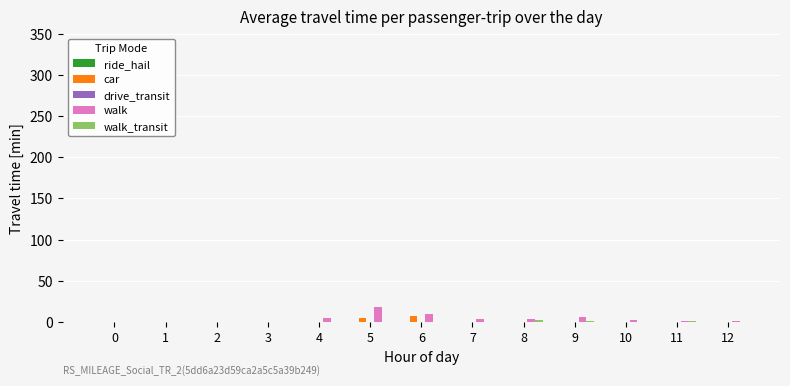

The walk series shows 2 at 10. True or false?

True